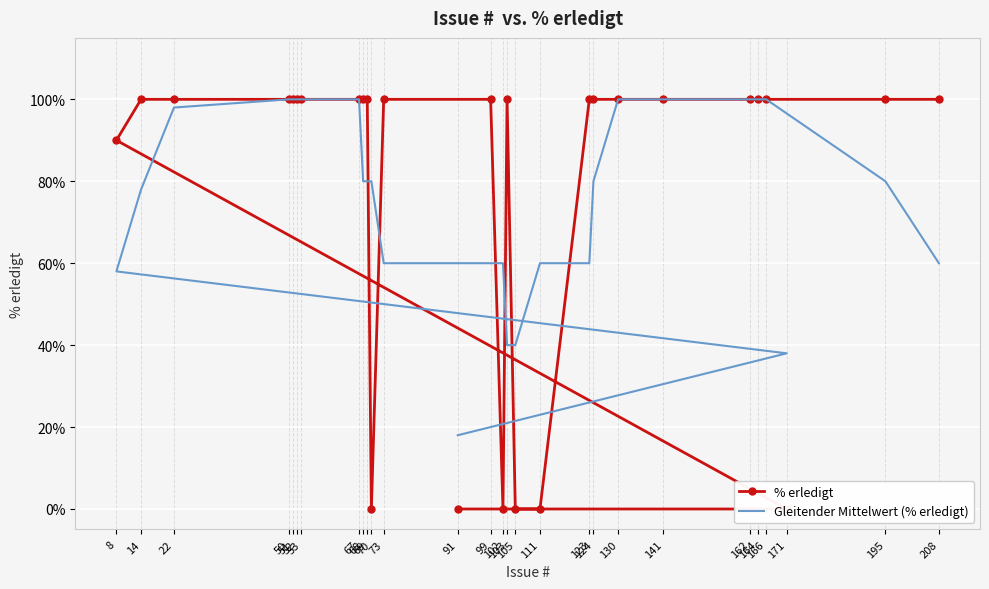

Which series has the largest range (max minus min)?

% erledigt